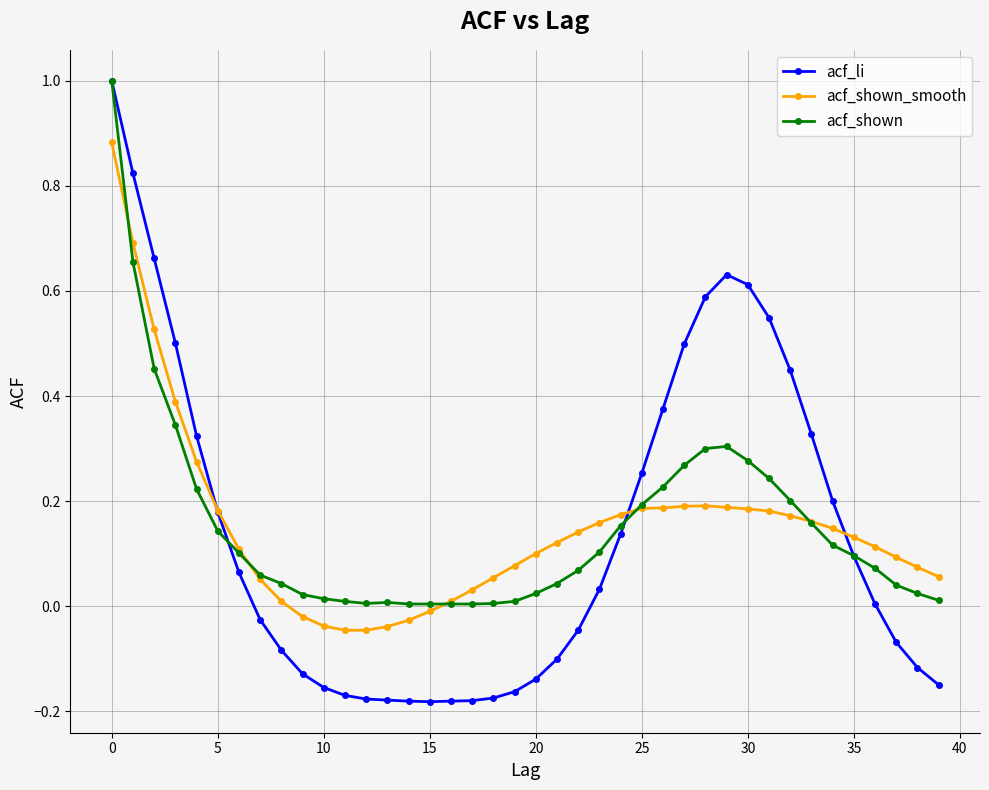

What is the maximum value shown in the chart?

1.0